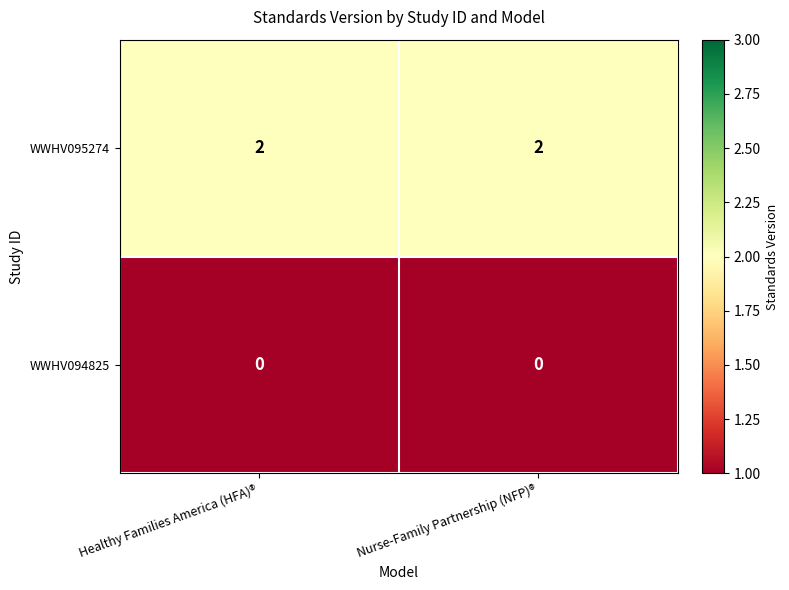

What is the sum of the WWHV095274 values at Healthy Families America (HFA)® and Nurse-Family Partnership (NFP)®?

4